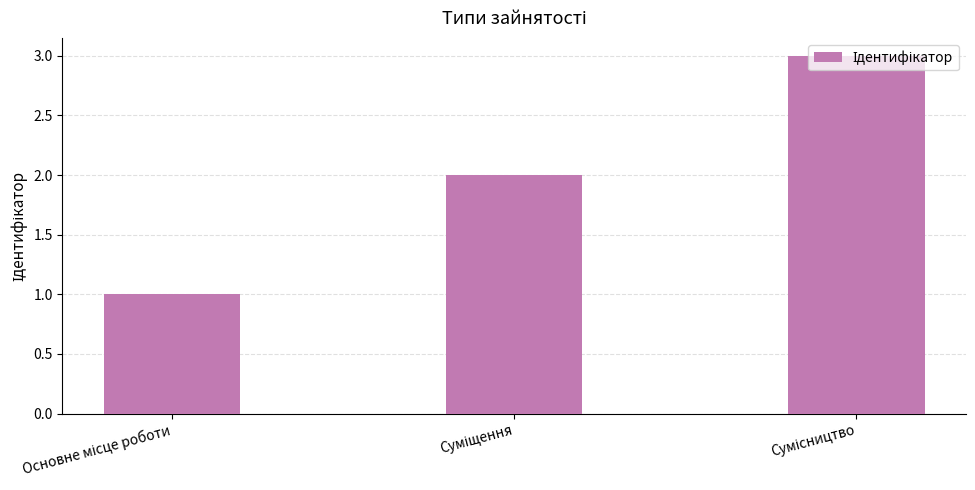

What is the sum of all values?

6